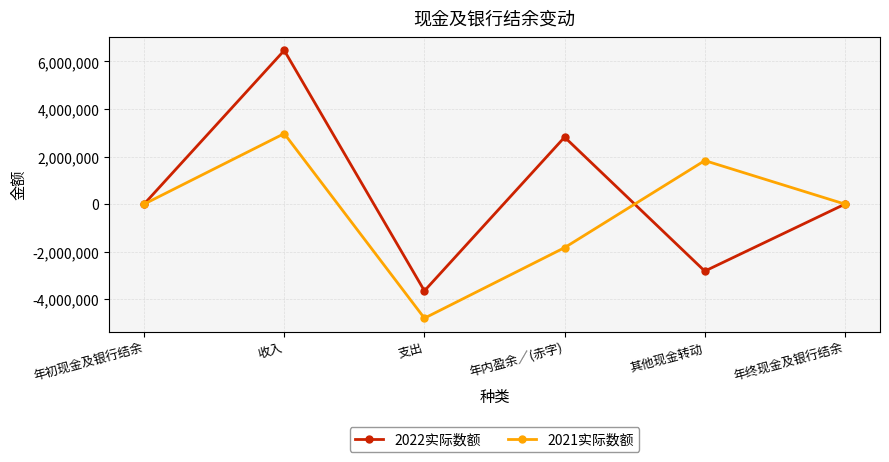

What position from the right is 年终现金及银行结余?

1